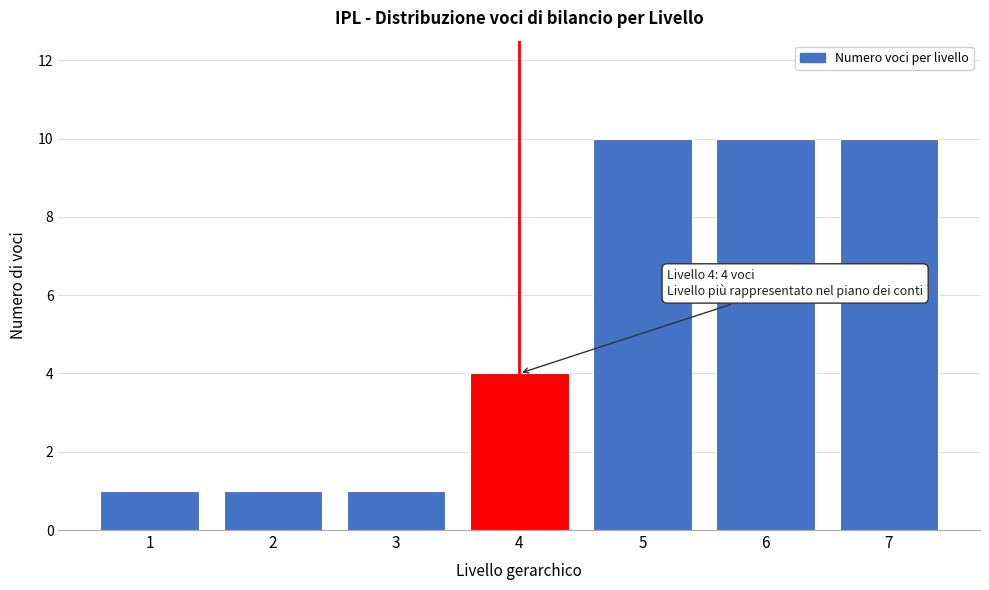

Reading left to right, transcribe all the data shown in this chart.

1	1	1	4	10	10	10